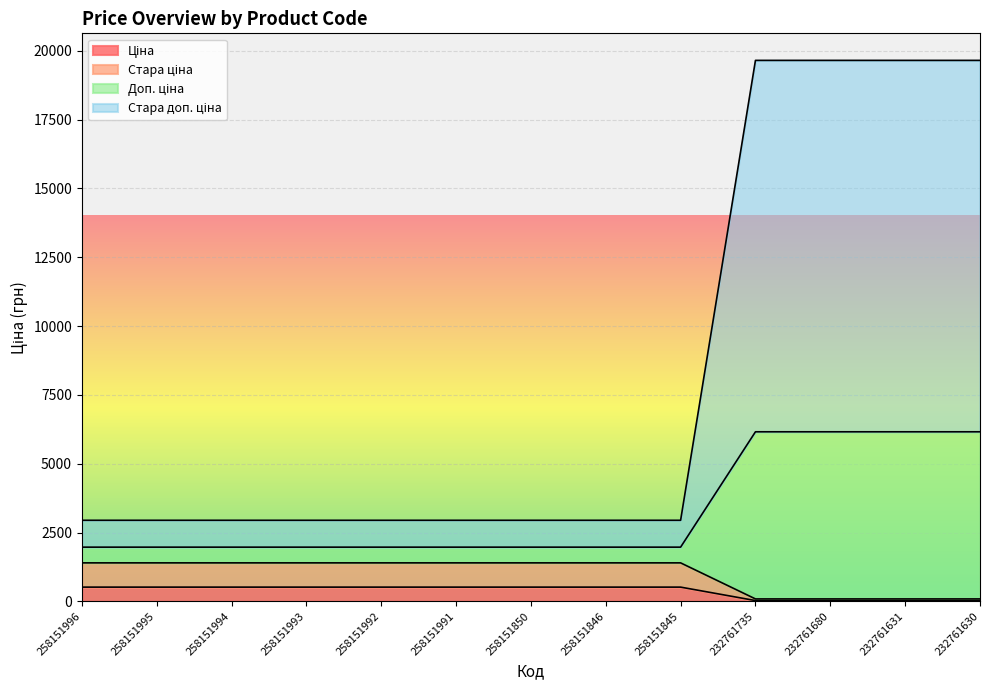

True or false: Доп. ціна and Ціна cross at least once.

False